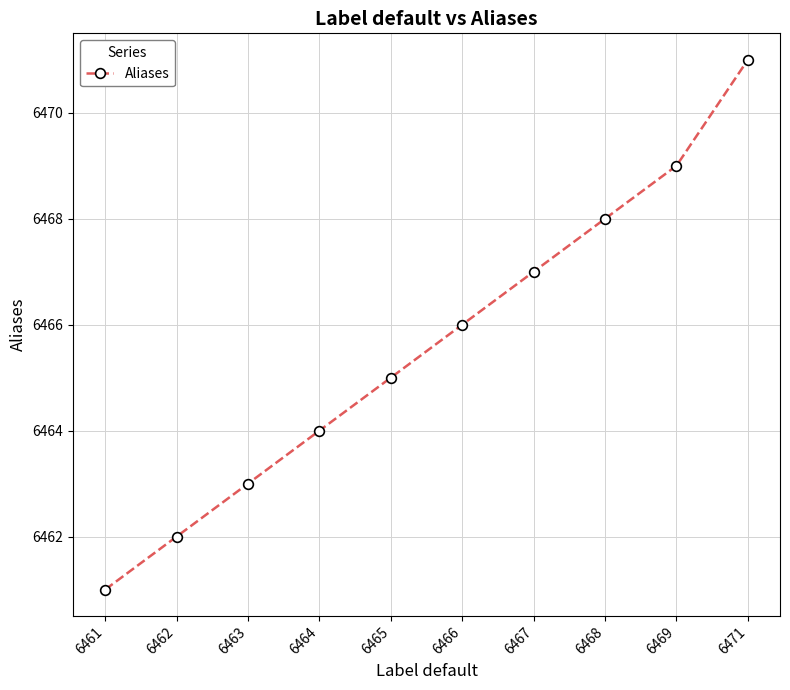

Between 6465 and 6469, which is larger?

6469